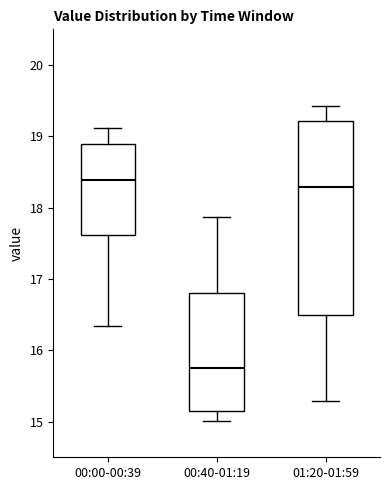

Reading left to right, transcribe this box plot: for each box, give where its median line is, the range the box spans, and where its two whiskers end, as read against the y-axis. The values are not printed on the chart, so give them approximately, as read against the axis.

00:00-00:39: median 18.4, box 17.6 to 18.9, whiskers 16.3 to 19.1
00:40-01:19: median 15.8, box 15.1 to 16.8, whiskers 15.0 to 17.9
01:20-01:59: median 18.3, box 16.5 to 19.2, whiskers 15.3 to 19.4